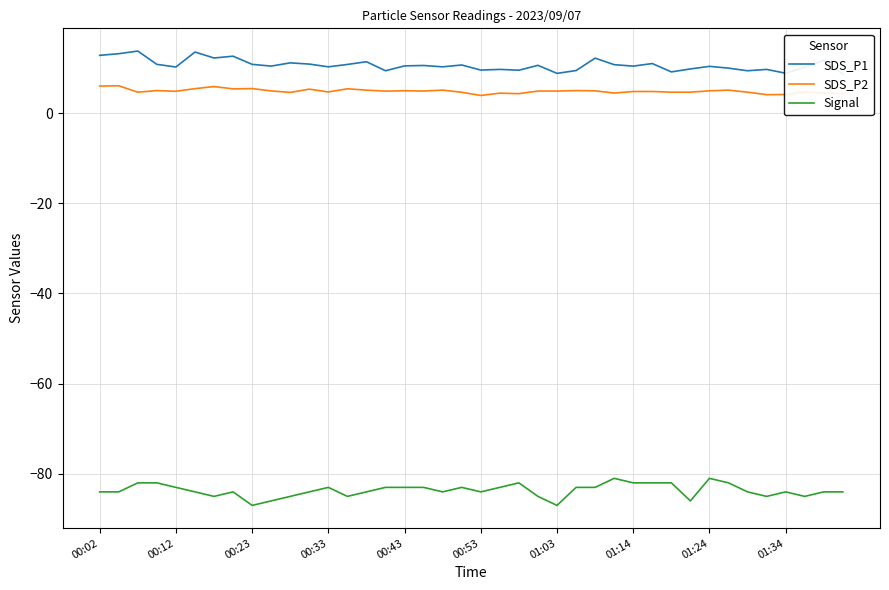

What is the highest value of the SDS_P2 series?

6.1